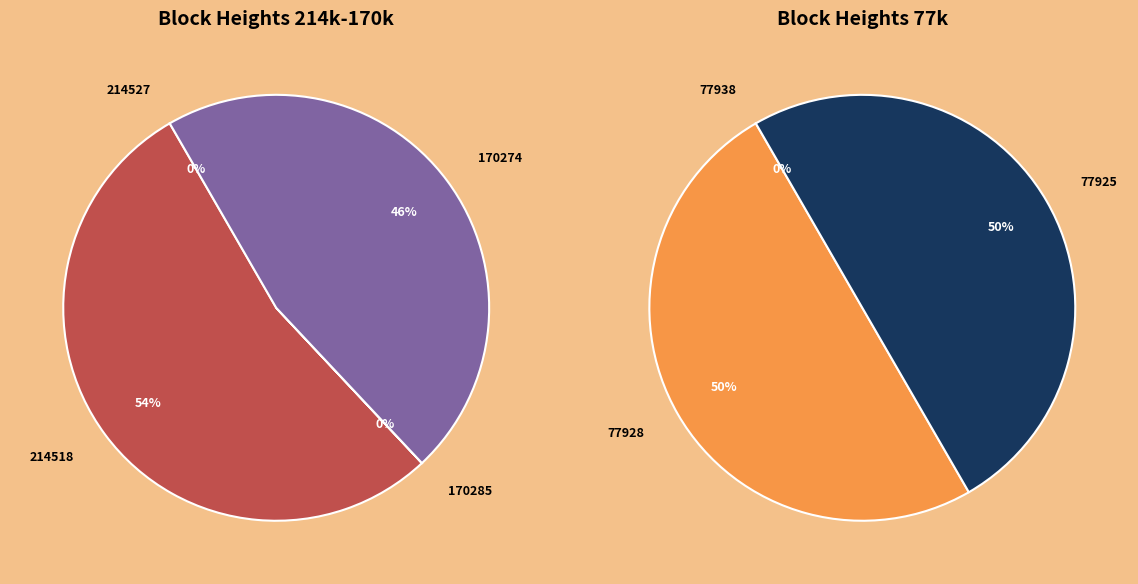

Which has a higher value, 77938 or 170285?

170285